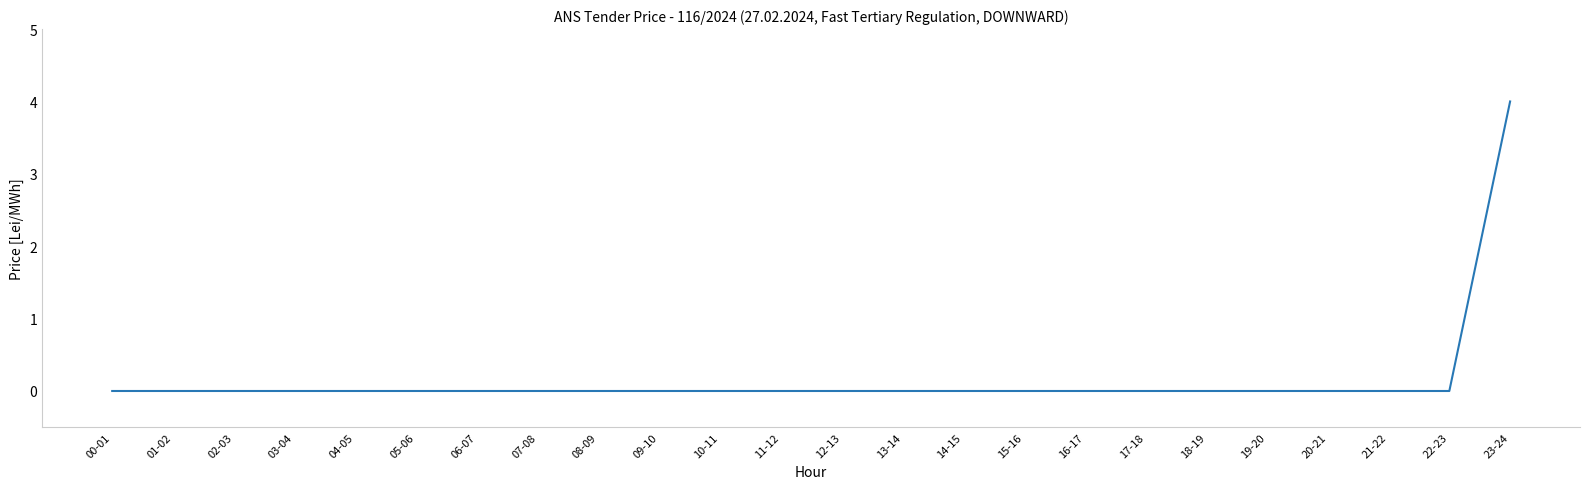

What is the maximum value shown in the chart?

4